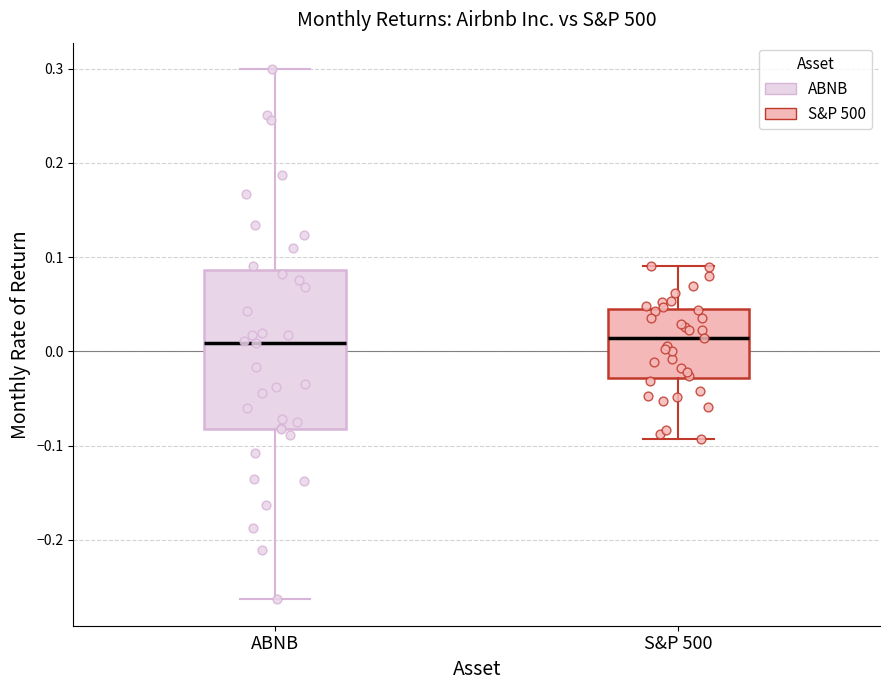

Comparing the boxes themselves (not the whiskers), which one is the tallest?

ABNB